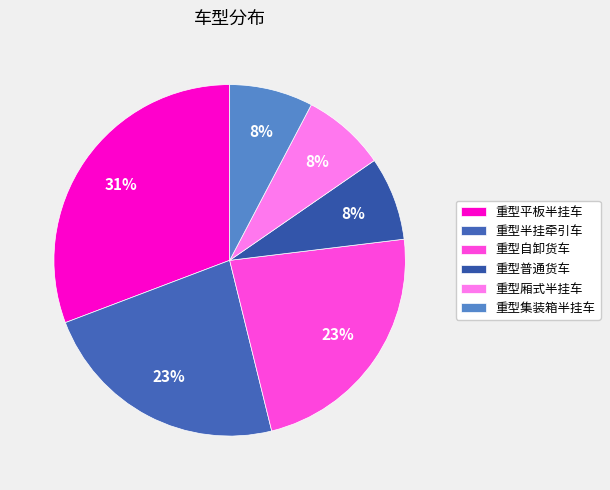

Do 重型集装箱半挂车 and 重型厢式半挂车 together represent more than half of the pie?

No